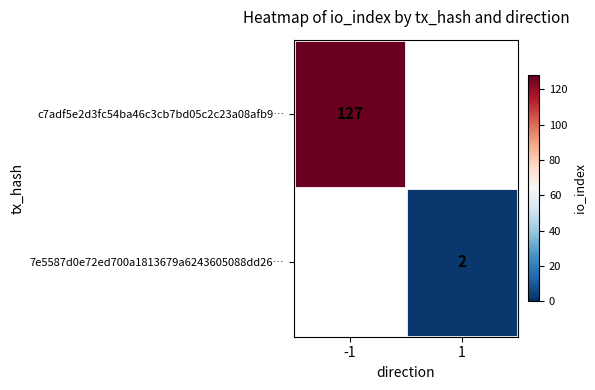

At how many categories does at least one series exceed 115?

1